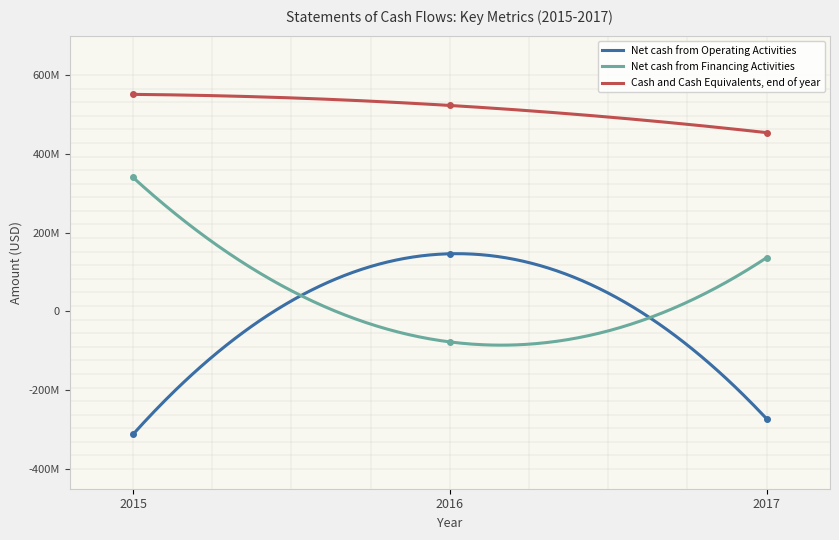

What is the difference between the Net cash from Operating Activities values at 2017 and 2015?

39574812